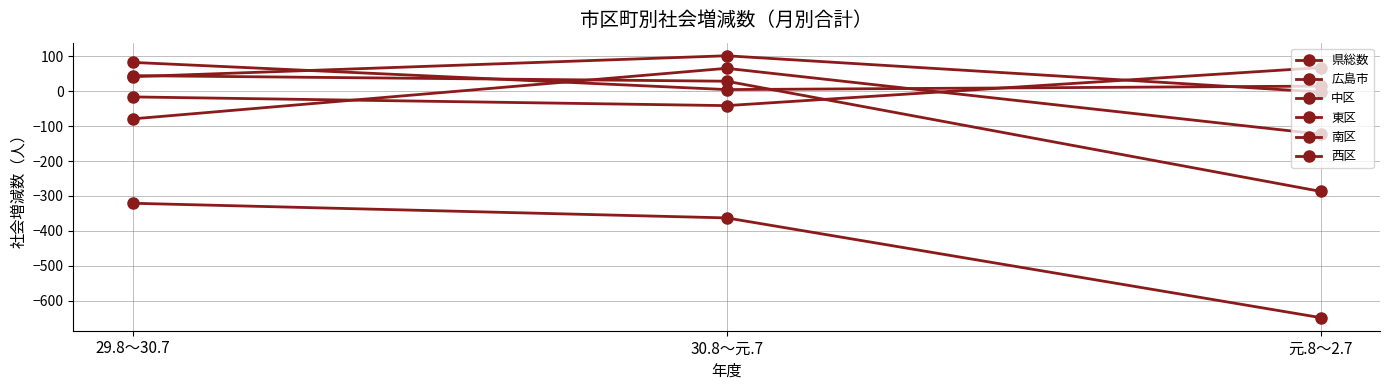

How many positive values does the 南区 series have?

1